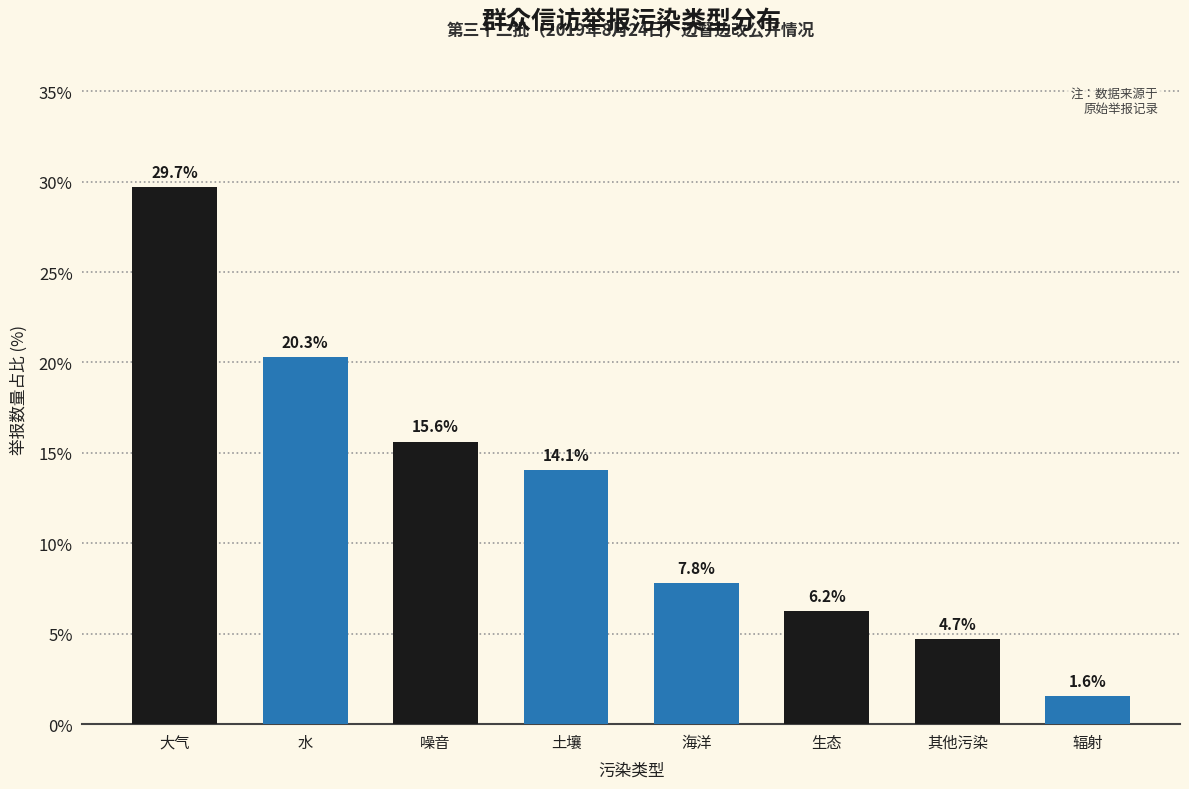

The value at 噪音 is 15.6. True or false?

True